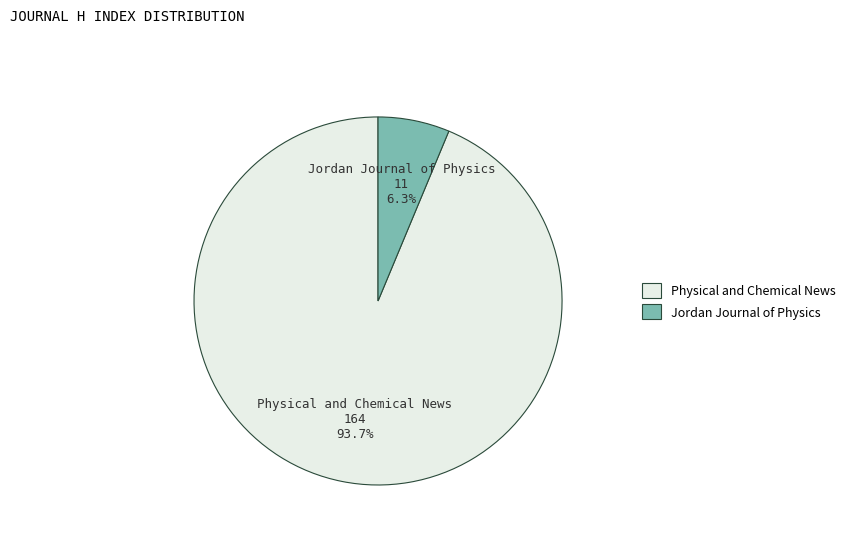

To the nearest percent, what portion does Physical and Chemical News represent?

94%